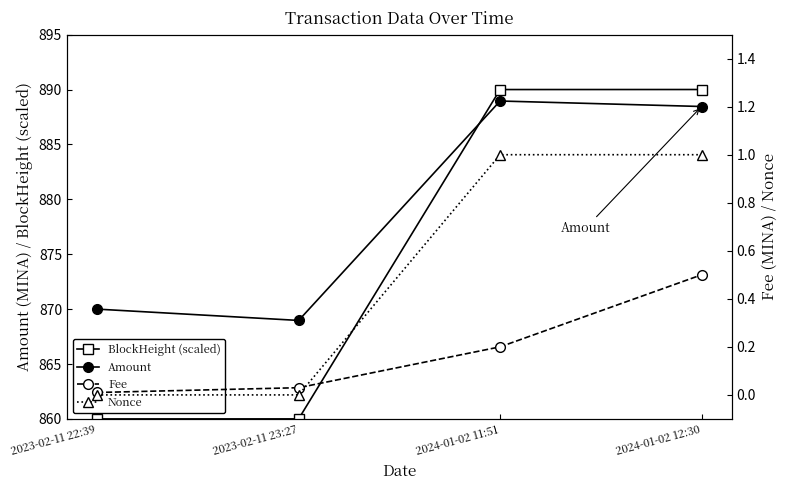

True or false: BlockHeight (scaled) has more than 0 points higher than both neighbors.

False